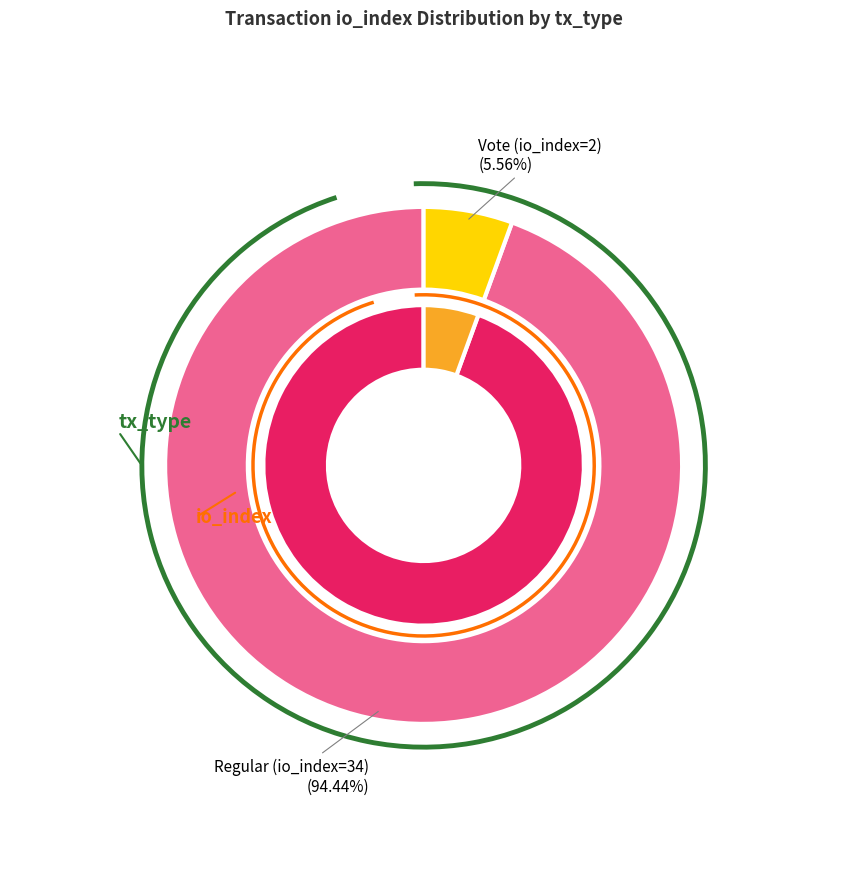

Approximately how many times larger is the value at Regular (io_index=34) compared to Vote (io_index=2)?

17.0